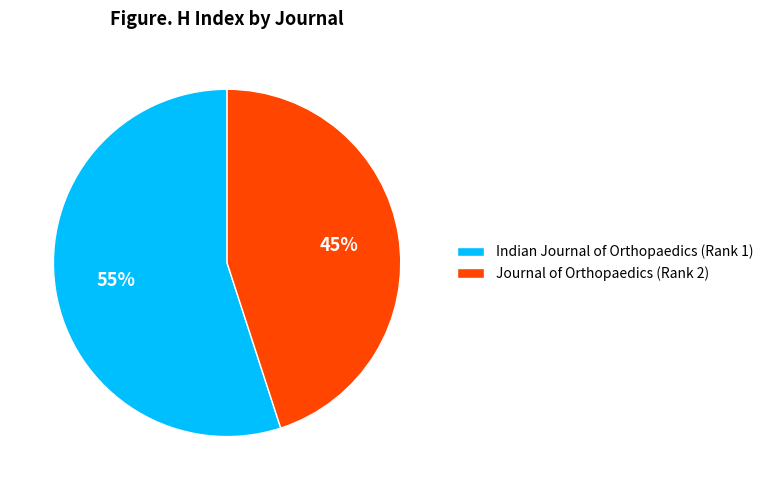

To the nearest percent, what portion does Indian Journal of Orthopaedics (Rank 1) represent?

55%